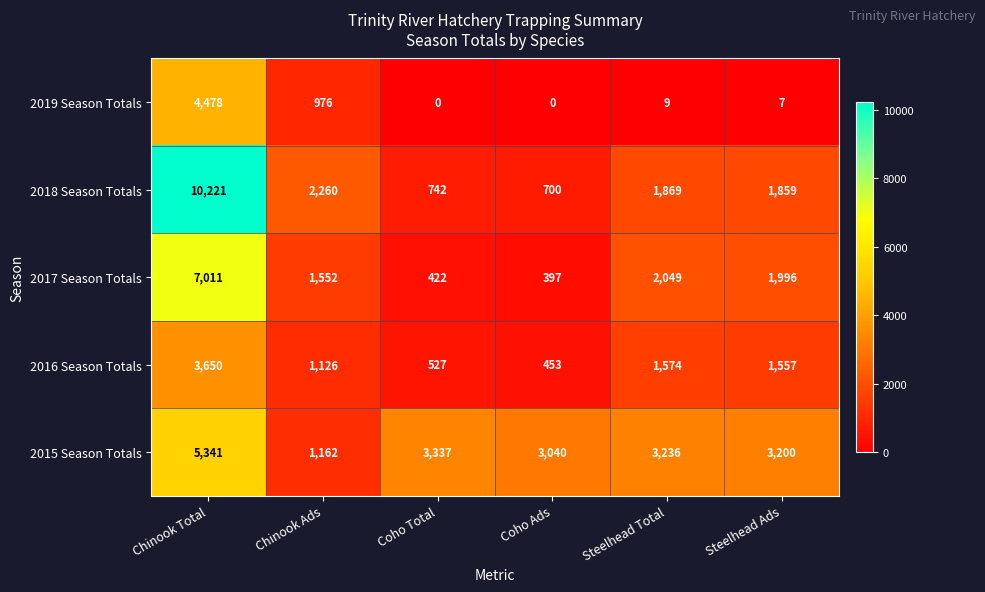

What is the spread (max minus min) of values at Chinook Total?

6571